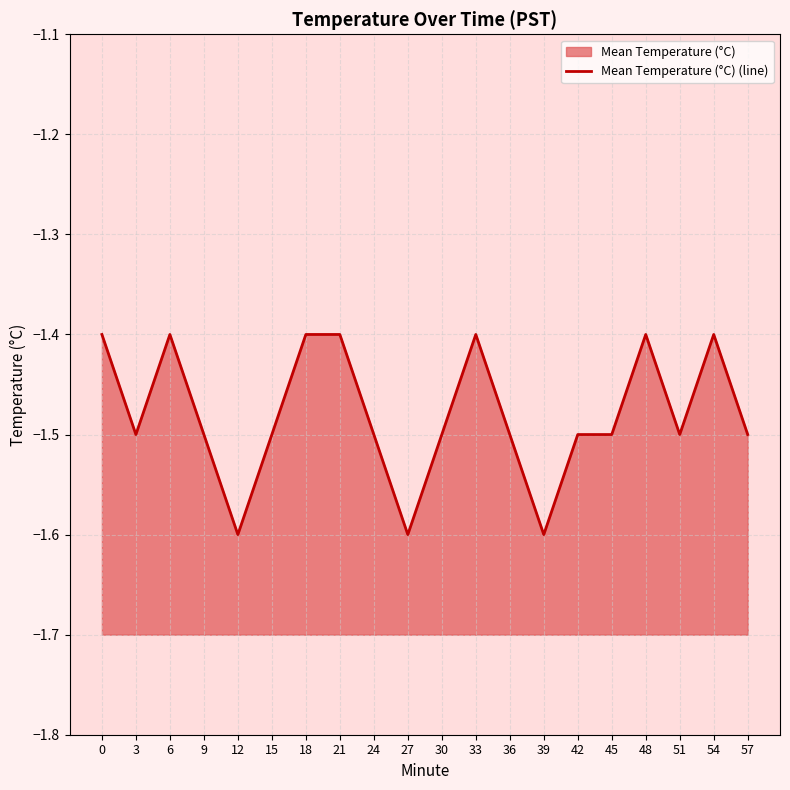

At which category does the data reach its first local peak?

6